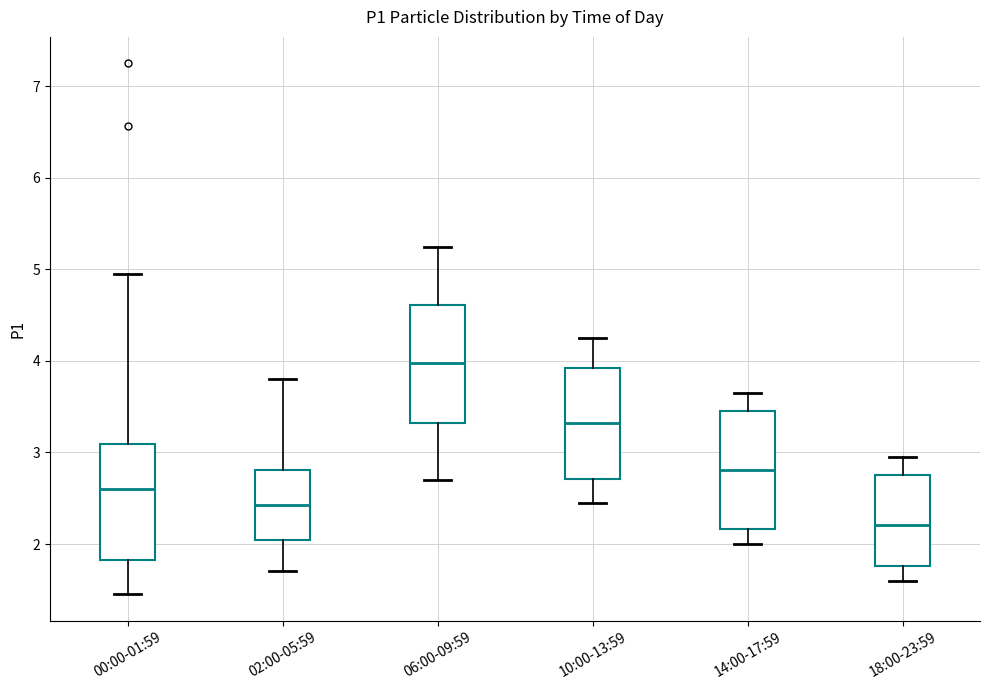

Where is the lower edge of the box for 06:00-09:59 on the y-axis? The values are not printed on the chart, so give them approximately, as read against the axis.

3.3